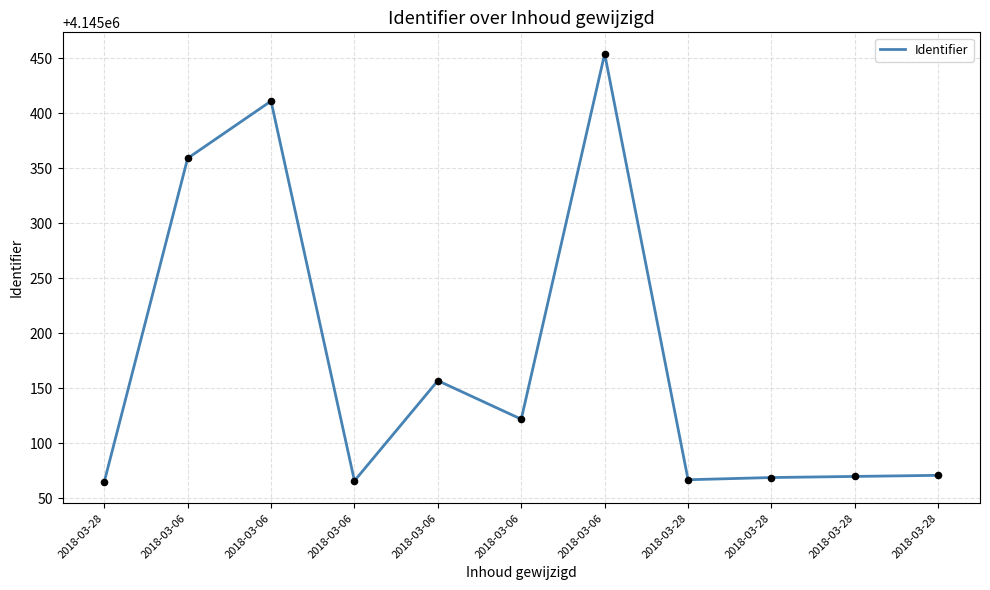

What is the change in value from 2018-03-06 to 2018-03-06?

+388